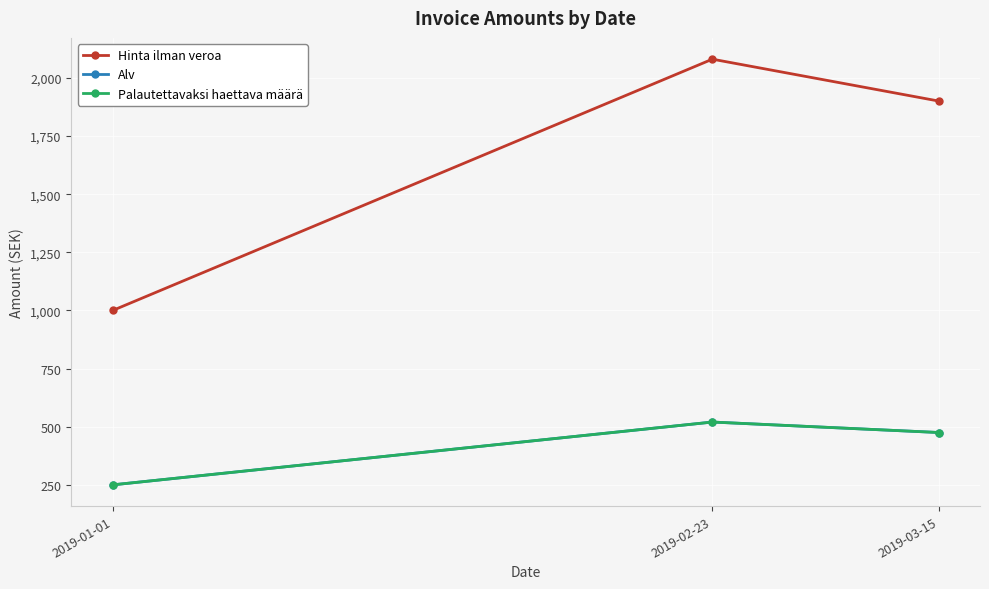

Does the chart have visible grid lines?

Yes